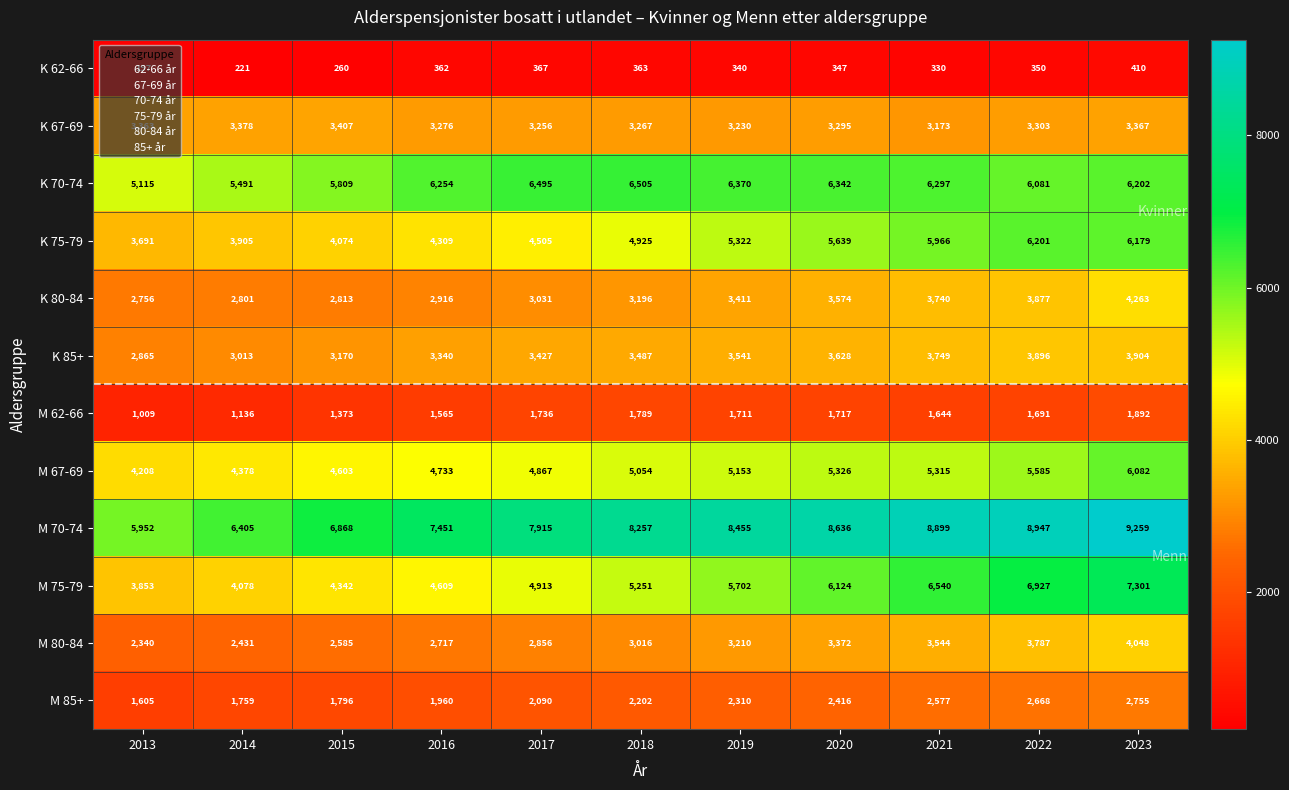

At which category does the chart reach its minimum across all series?

2013